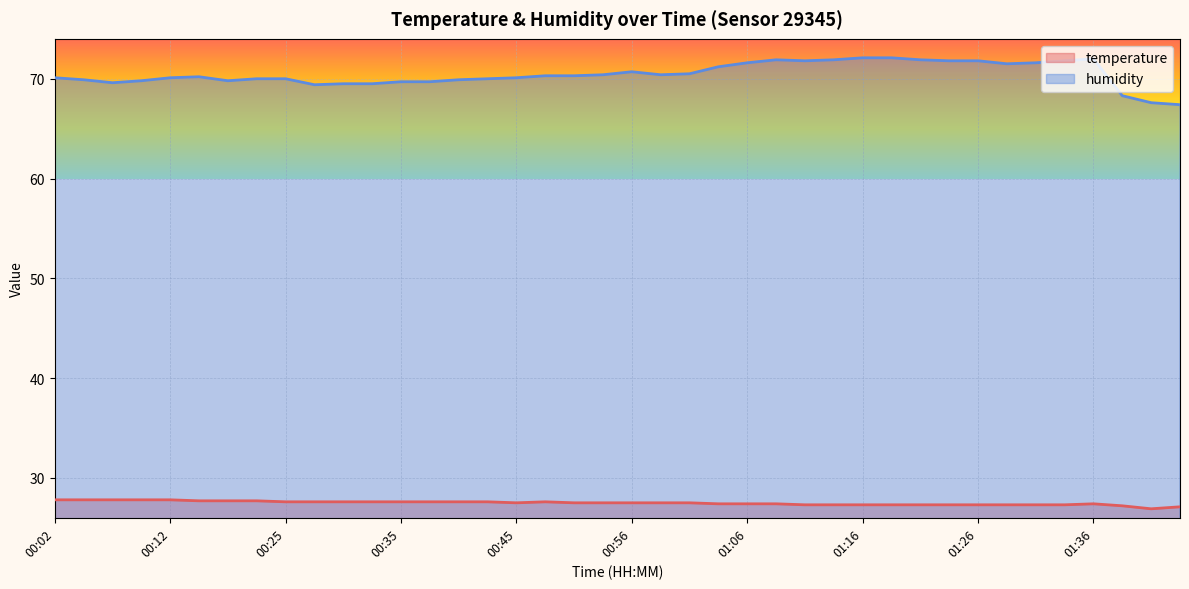

List the labels in order of temperature value, largest first.

00:02, 00:04, 00:07, 00:09, 00:12, 00:14, 00:20, 00:23, 00:25, 00:28, 00:30, 00:33, 00:35, 00:38, 00:40, 00:43, 00:48, 00:45, 00:51, 00:53, 00:56, 00:58, 01:01, 01:03, 01:06, 01:08, 01:36, 01:11, 01:14, 01:16, 01:19, 01:21, 01:24, 01:26, 01:29, 01:31, 01:34, 01:39, 01:44, 01:41